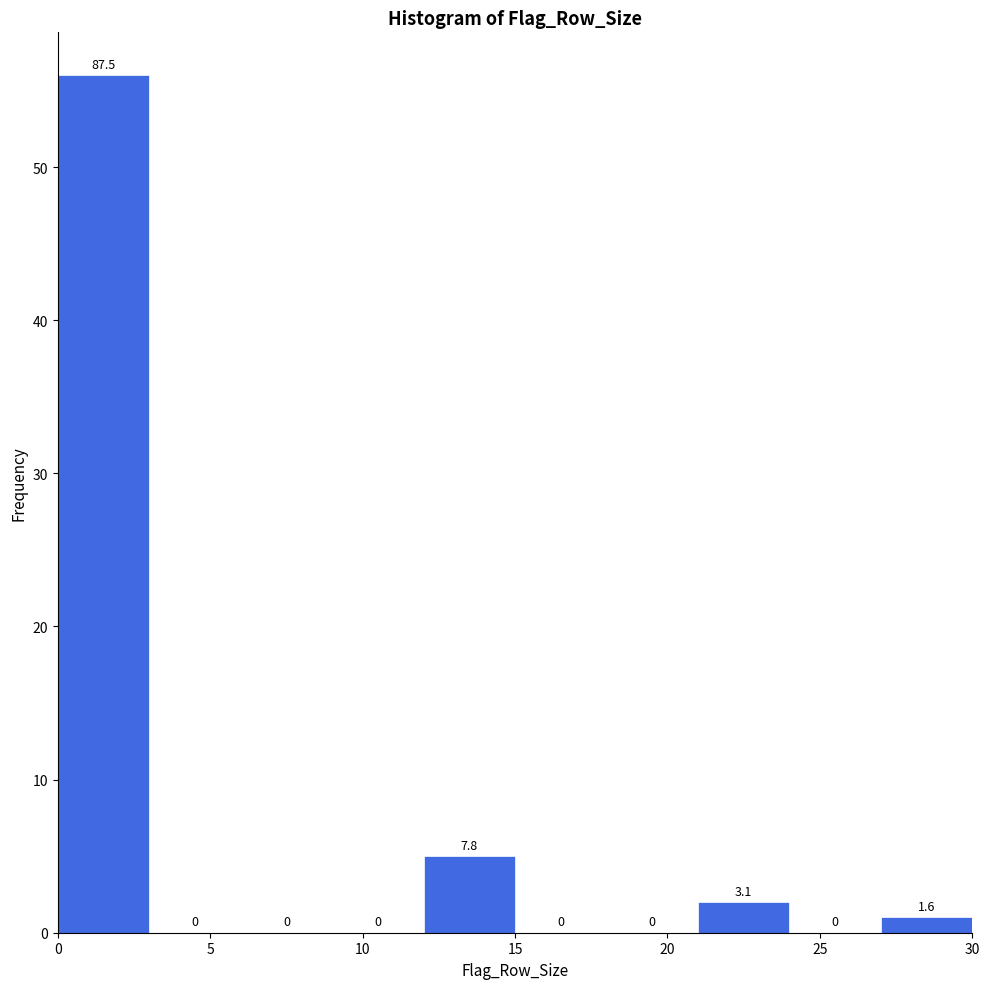

Which range on the x-axis has the tallest bar?

0 to 3